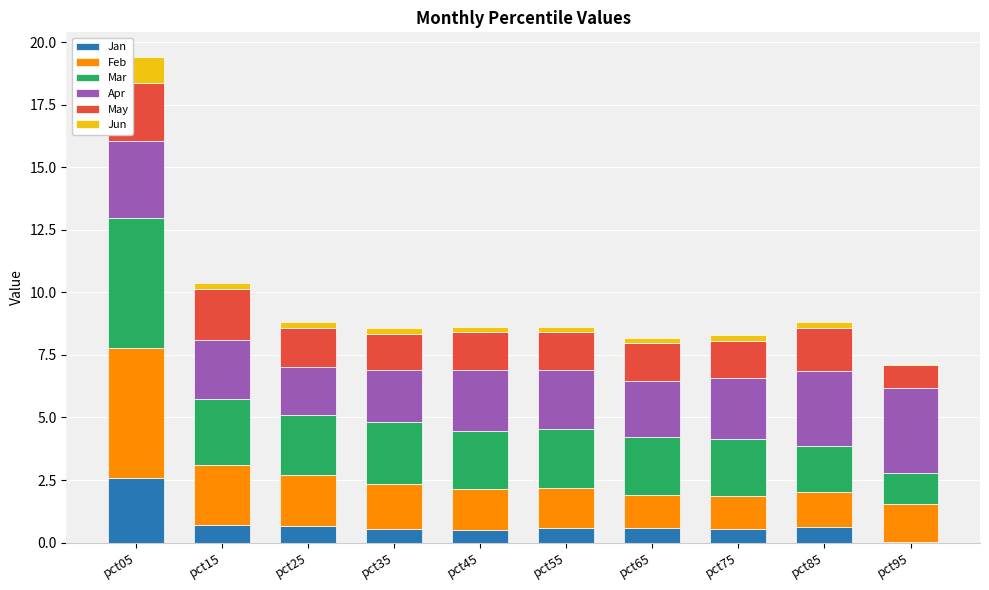

Are the bars grouped side by side (vs. stacked)?

No